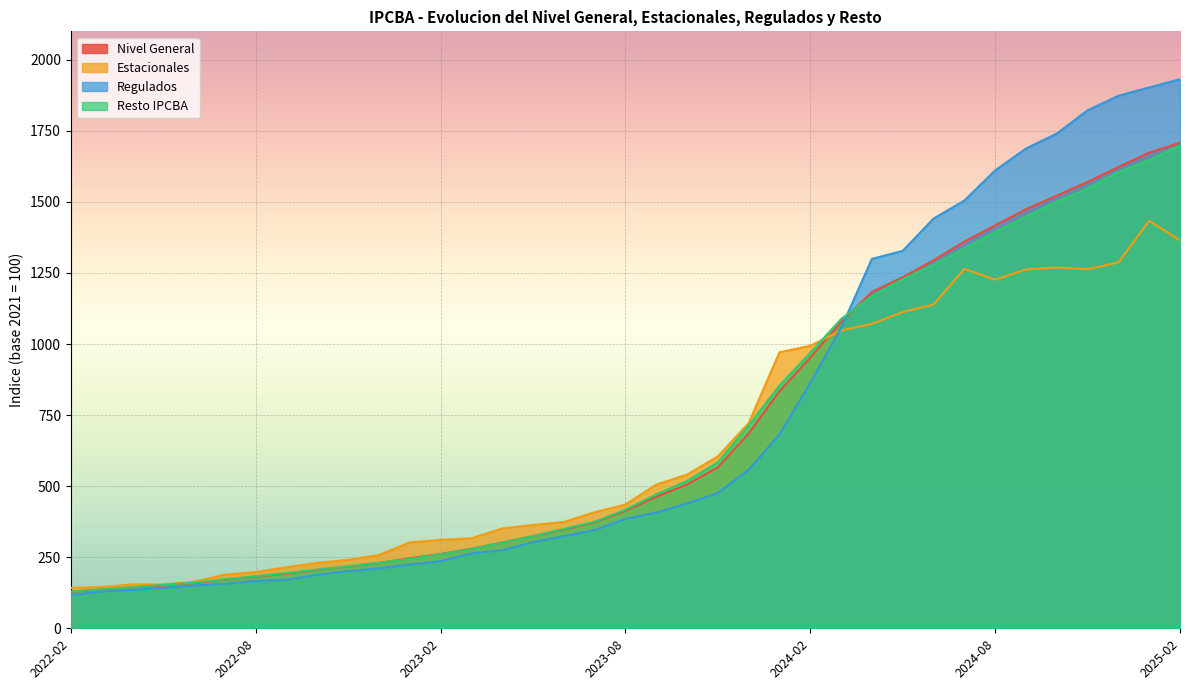

What is the label of the 10th point from the left?

2022-11